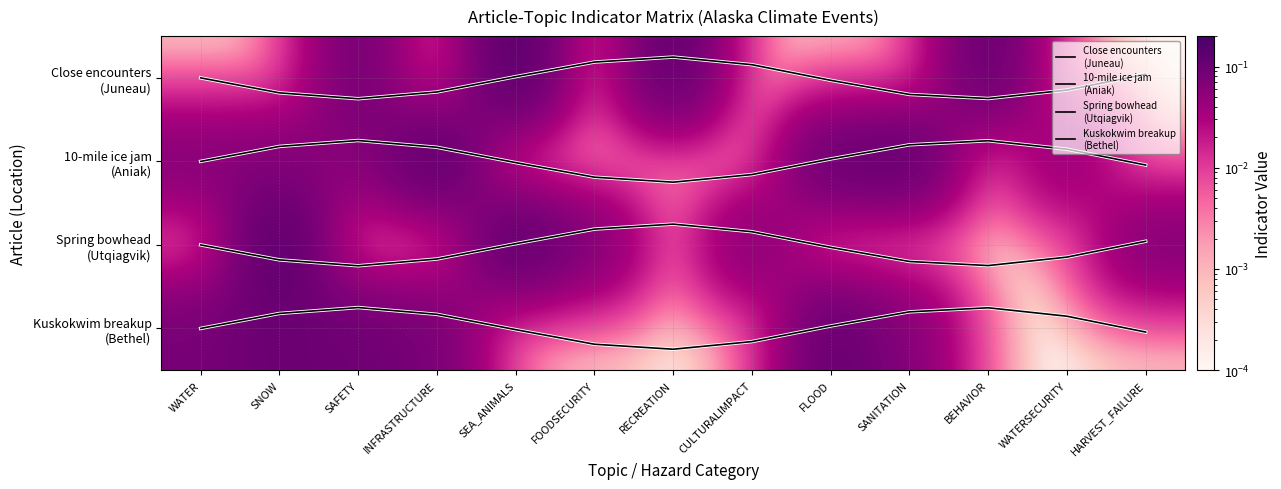

What is the minimum value for Kuskokwim breakup
(Bethel)?

2.8